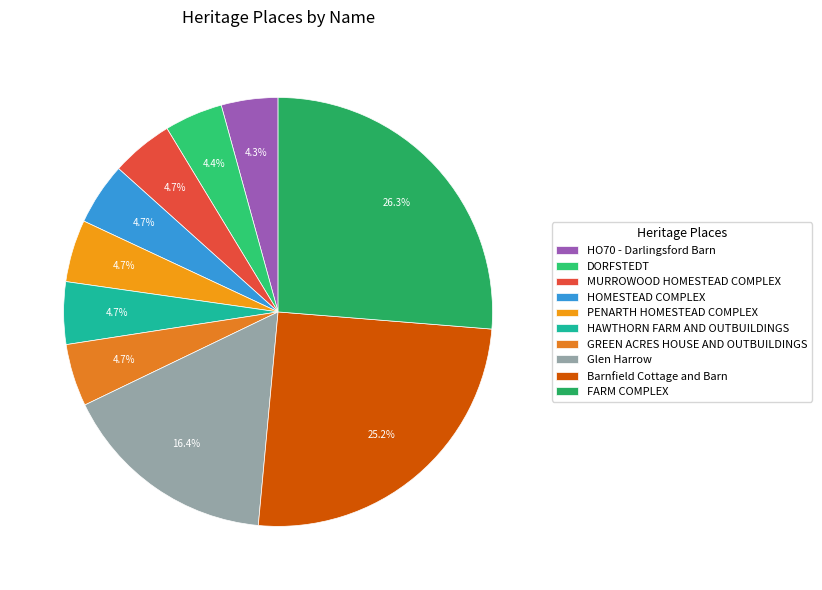

Does any single category account for the majority?

No